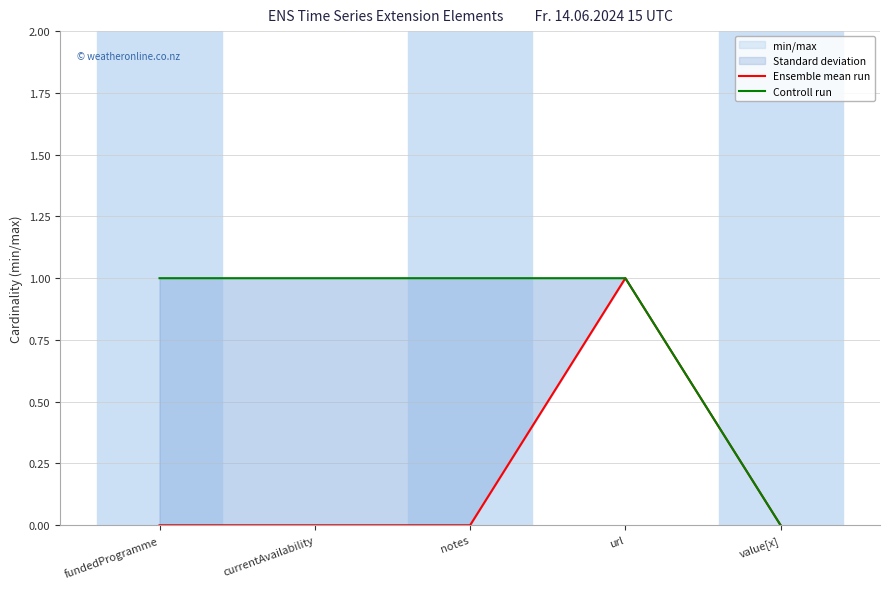

Reading left to right, list all the values displayed in this chart.

Ensemble mean run: 0	0	0	1	0
Controll run: 1	1	1	1	0